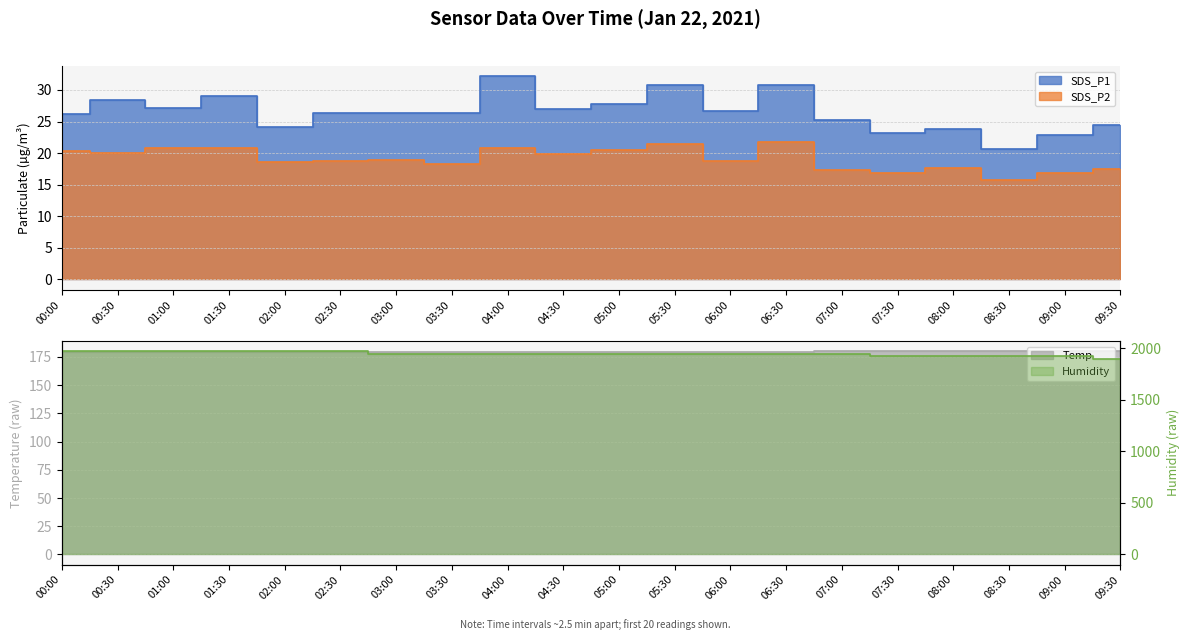

At which label does SDS_P1 first exceed 26?

00:00